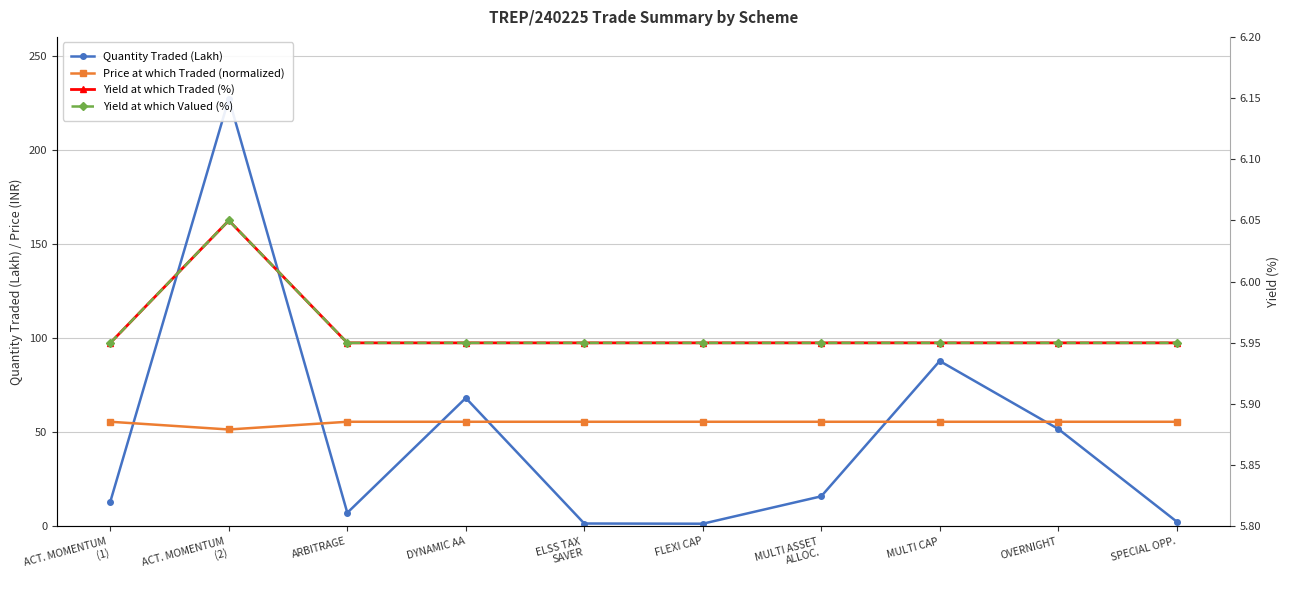

The Yield at which Valued (%) series shows 8.0 at MULTI ASSET
ALLOC.. True or false?

False